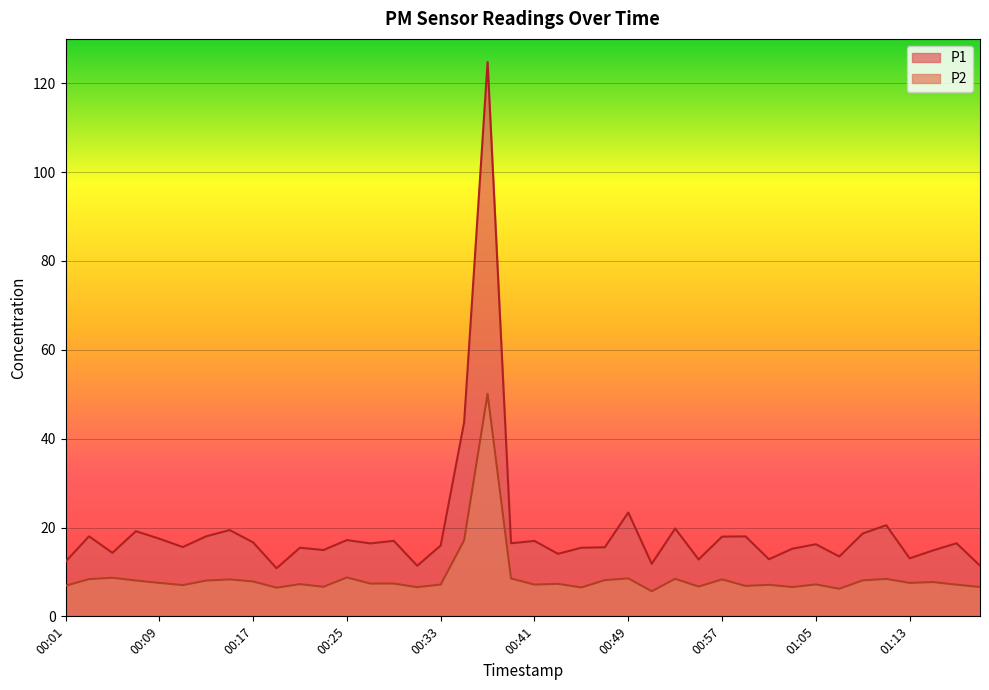

What is the label of the 33rd point from the left?

01:05